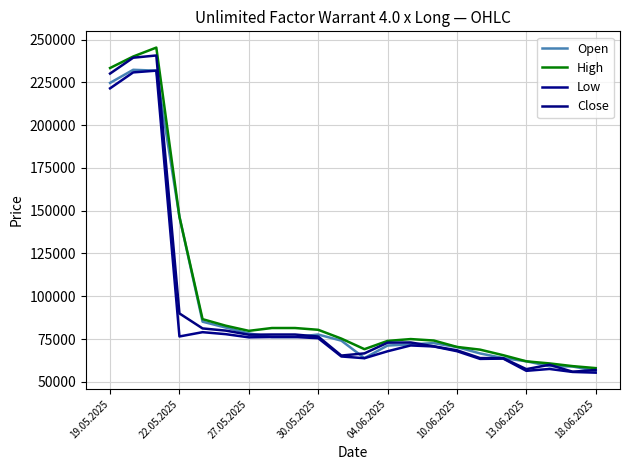

What is the greatest value displayed?

245300